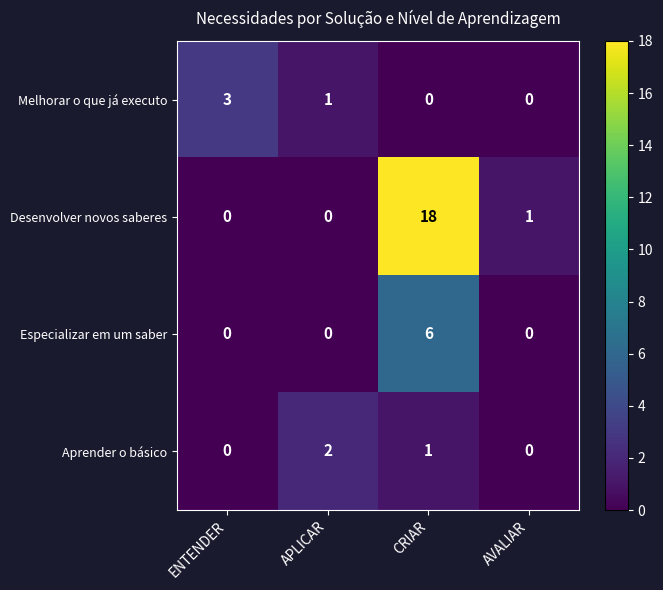

At which category does the chart reach its peak across all series?

CRIAR